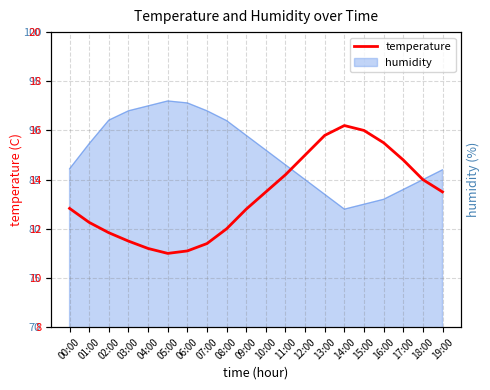

What is the difference between the values at 14:00 and 13:00?

0.4